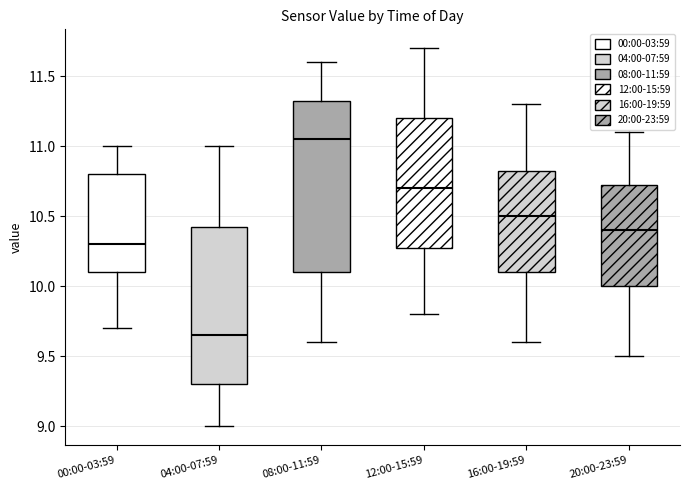

Which box is the tallest, from its lower edge to its upper edge?

08:00-11:59